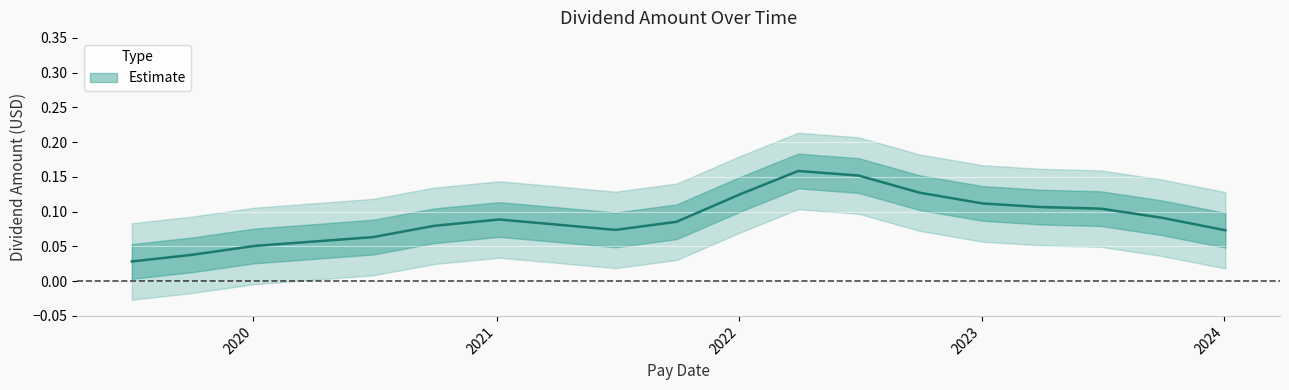

Reading left to right, transcribe all the data shown in this chart.

0.0	0.1	0.1	0.1	0.1	0.1	0.1	0.2	0.1	0.0	0.1	0.0	0.2	0.1	0.1	0.1	0.0	0.0